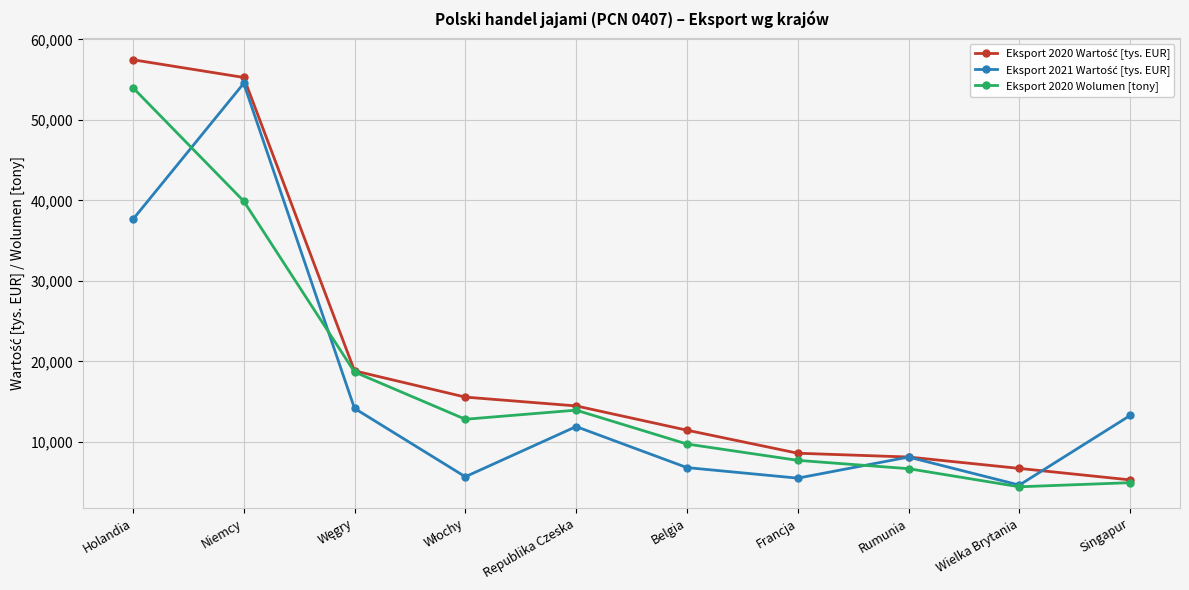

How many distinct data groups are displayed?

3